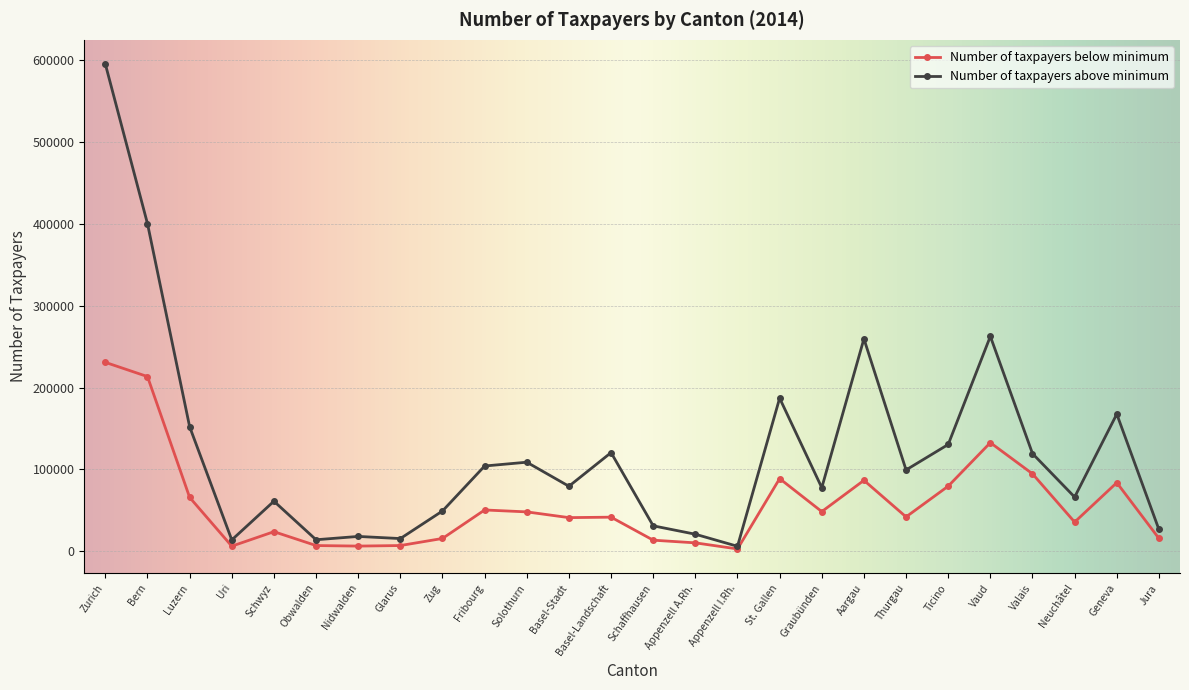

What is the difference between the highest and lowest values at Aargau?

172971